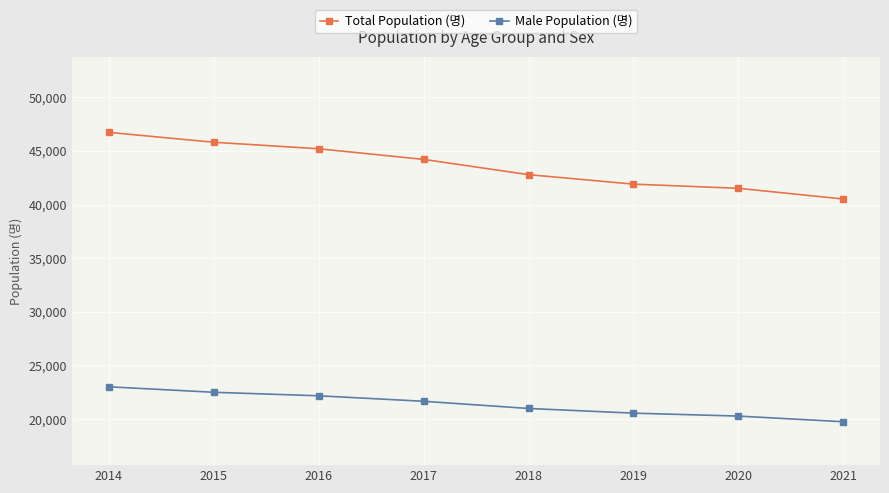

True or false: Total Population (명) and Male Population (명) intersect in this chart.

False